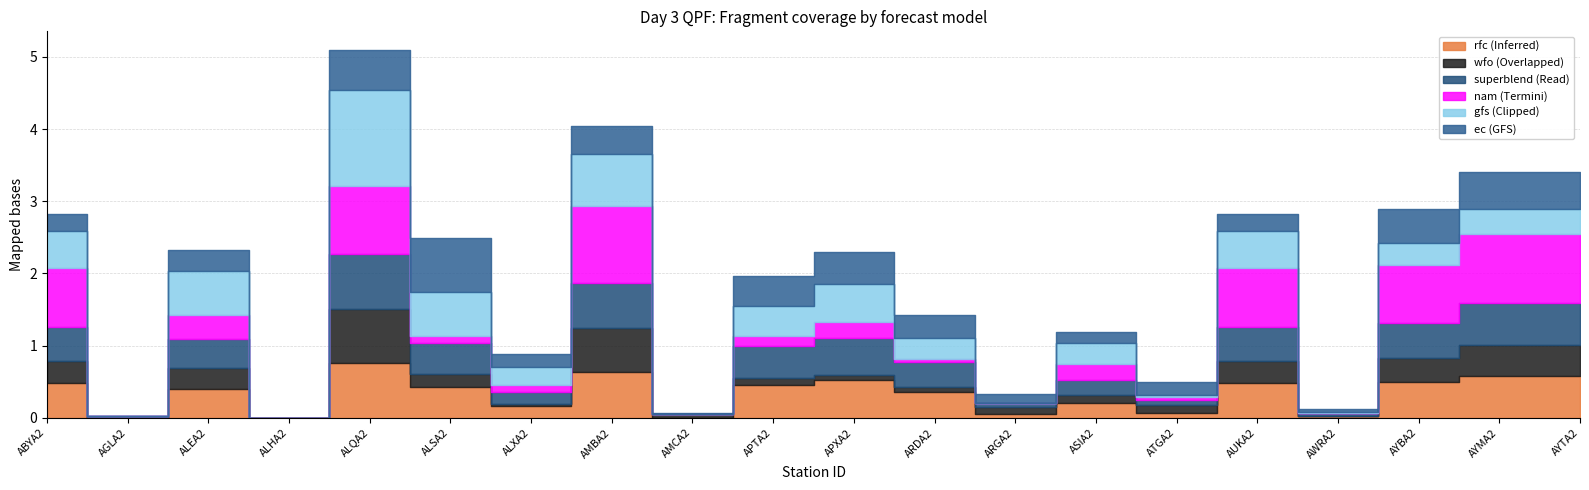

Where is the first local maximum for gfs?

ALEA2